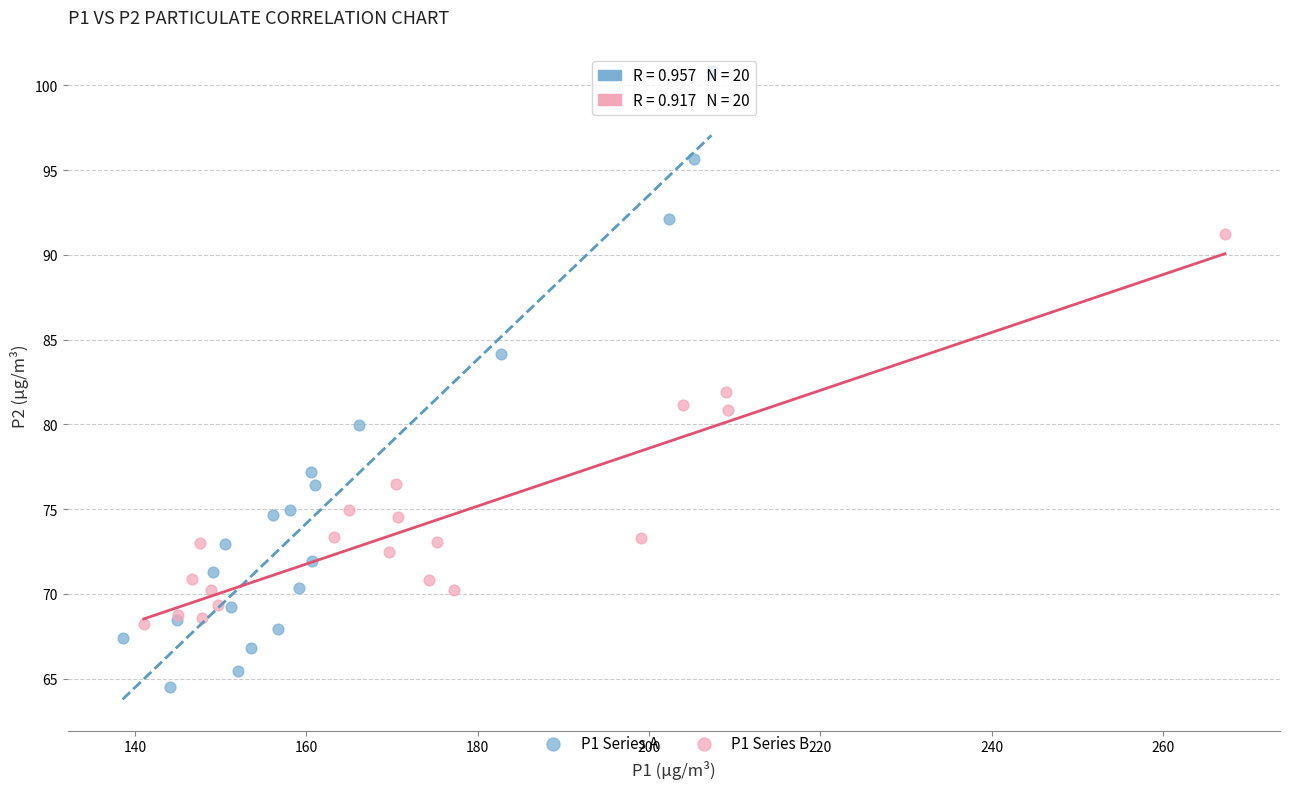

Which series reaches the minimum Y coordinate?

P1 Series A